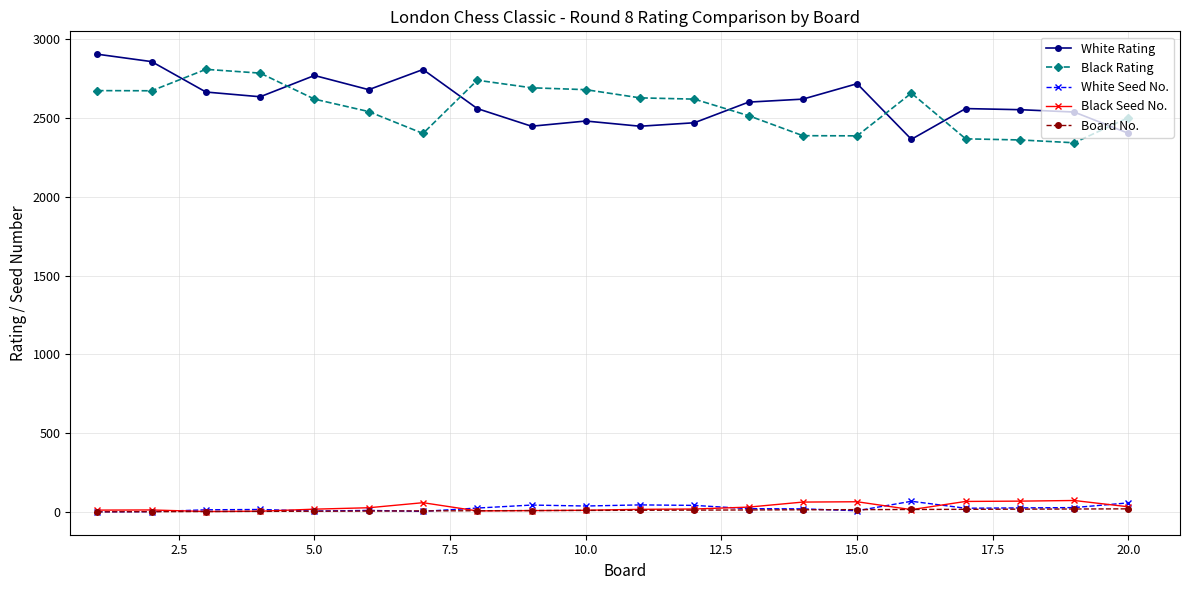

At how many categories does at least one series exceed 1198?

20